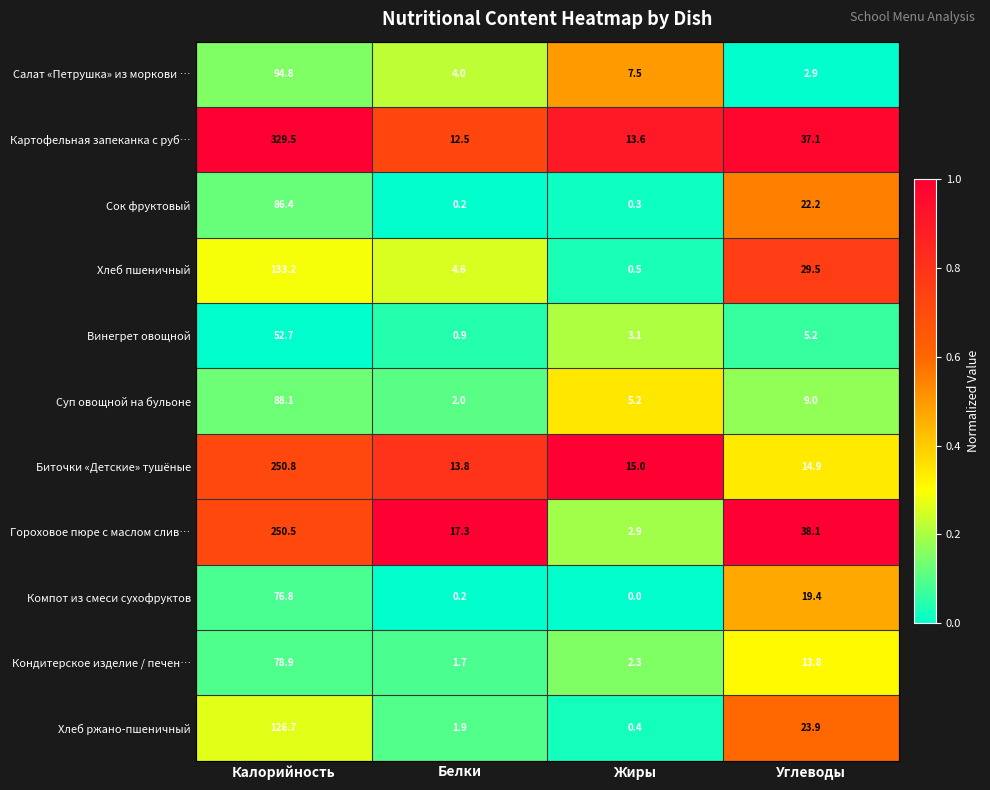

What is the greatest value displayed?

329.5